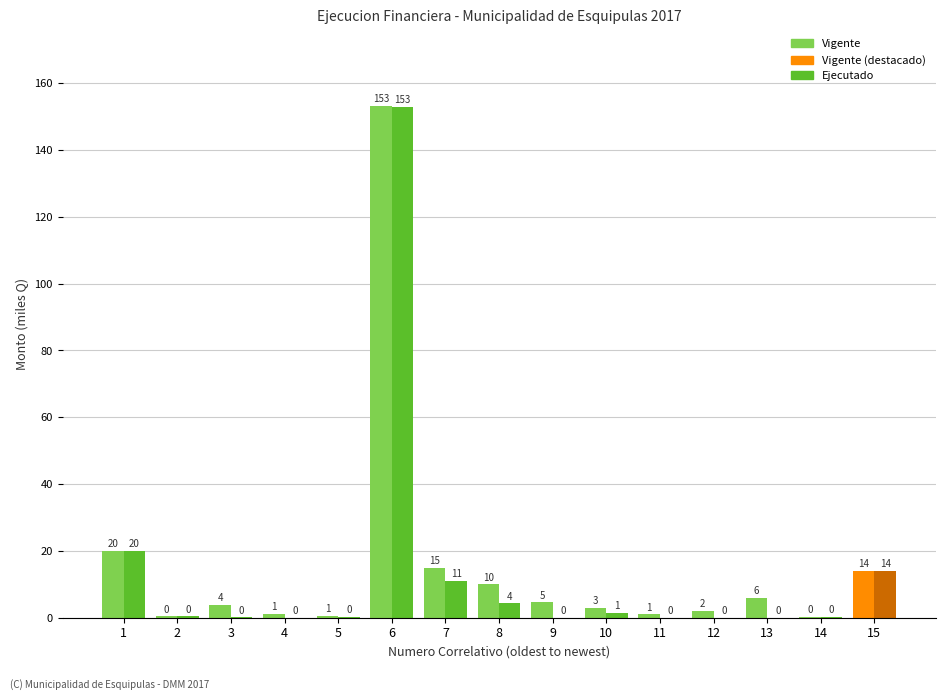

Which category has the highest value in the Ejecutado series?

6